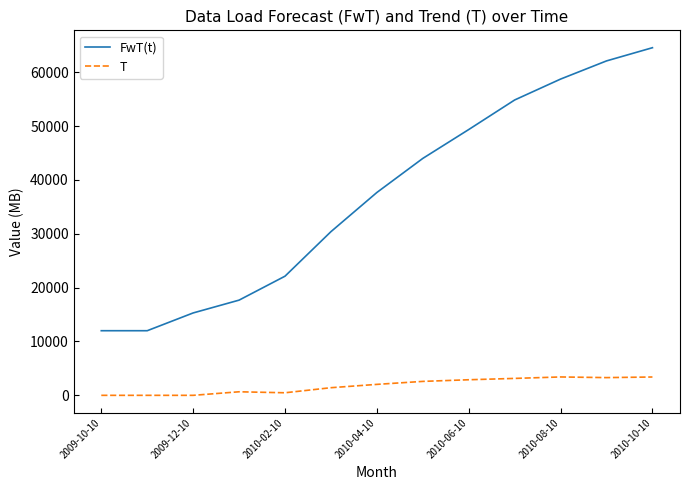

True or false: T and FwT(t) intersect in this chart.

False